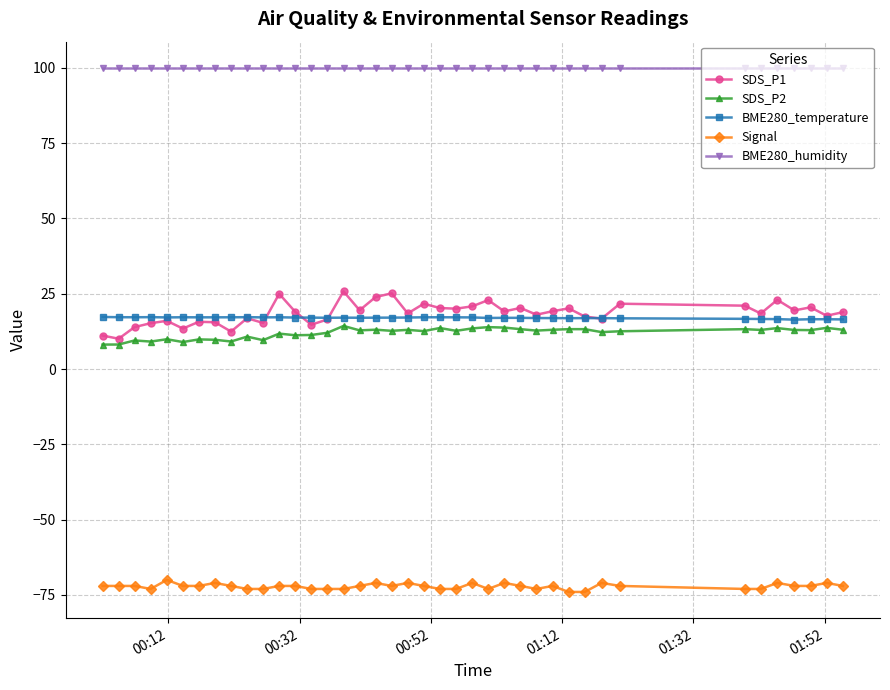

What is the value of the BME280_humidity point at the 24th from the left?

100.0